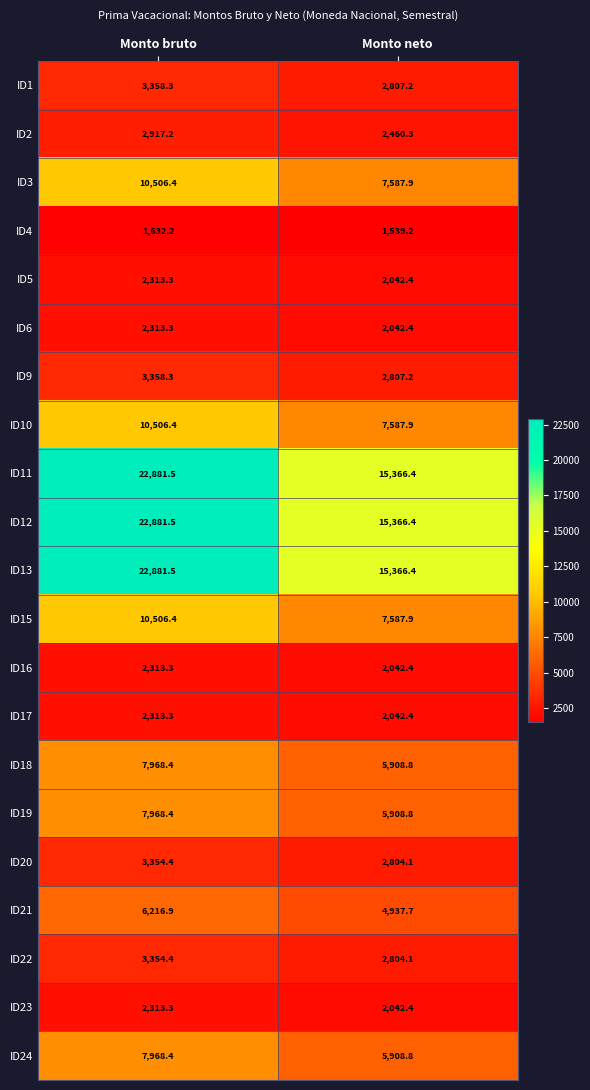

What is the average value of the ID13 series?

19124.0